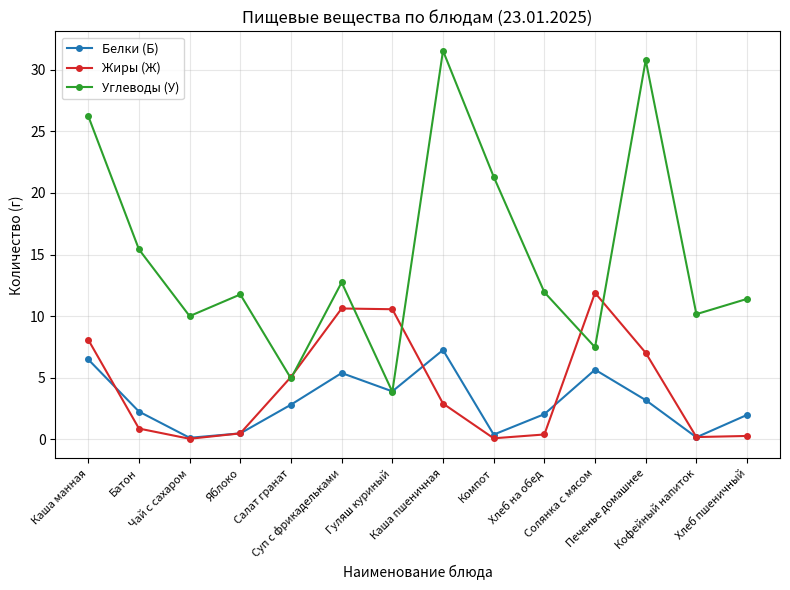

What is the maximum value shown in the chart?

31.6